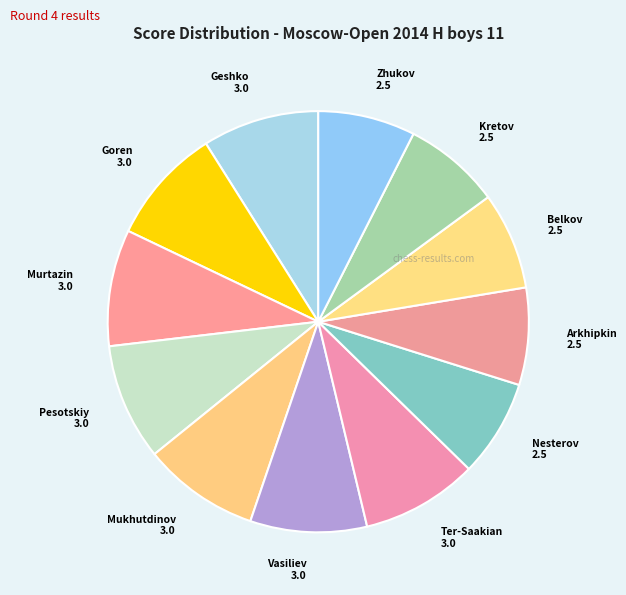

How many slices are in this pie chart?

12